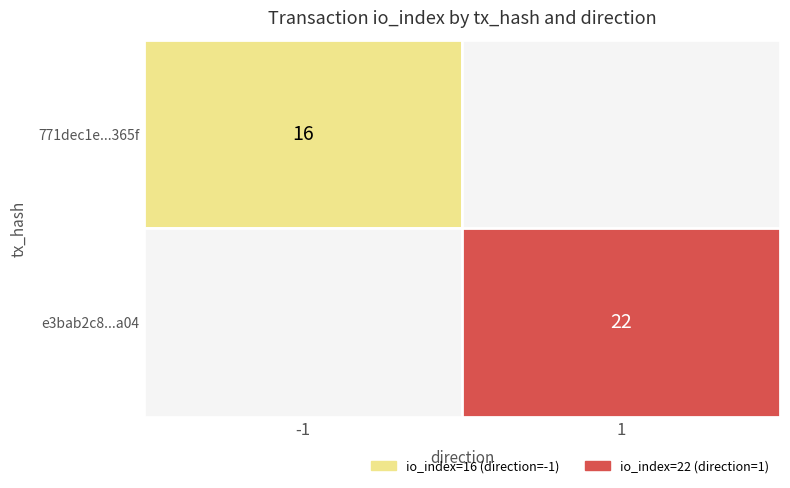

Which has a higher value, direction or io_index?

io_index